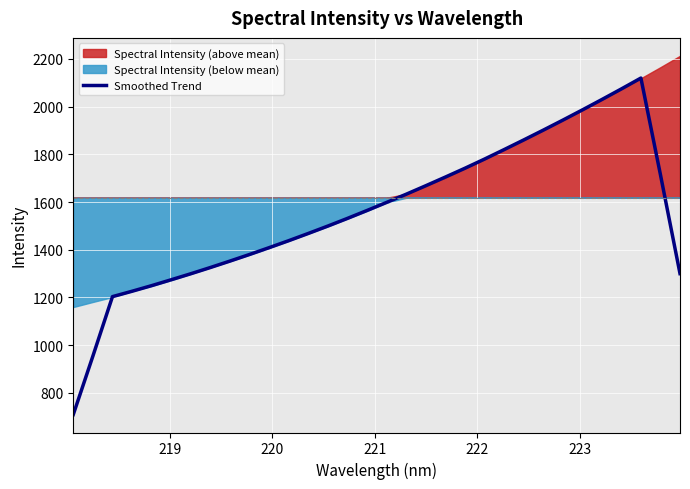

What is the maximum value for Smoothed Trend?

2120.1